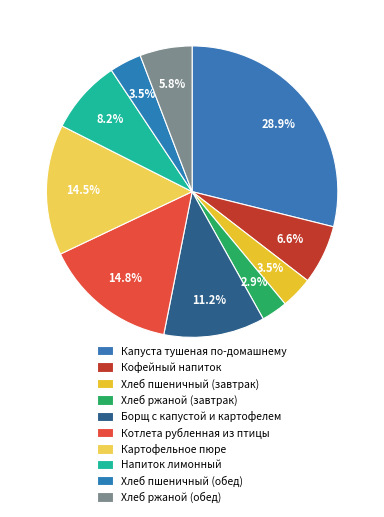

Is it true that Напиток лимонный is 8% of the pie?

True